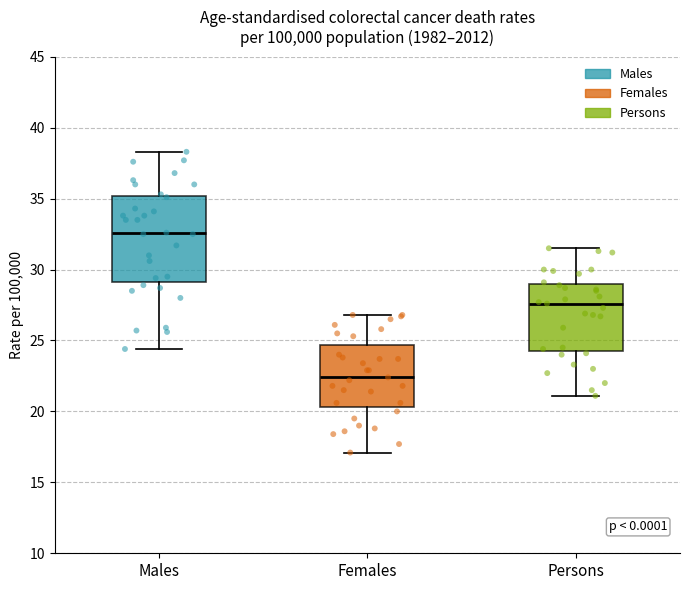

Reading left to right, transcribe this box plot: for each box, give where its median line is, the range the box spans, and where its two whiskers end, as read against the y-axis. The values are not printed on the chart, so give them approximately, as read against the axis.

Males: median 32.5, box 29.0 to 35.0, whiskers 24.5 to 38.5
Females: median 22.5, box 20.5 to 24.5, whiskers 17.0 to 27.0
Persons: median 27.5, box 24.5 to 29.0, whiskers 21.0 to 31.5